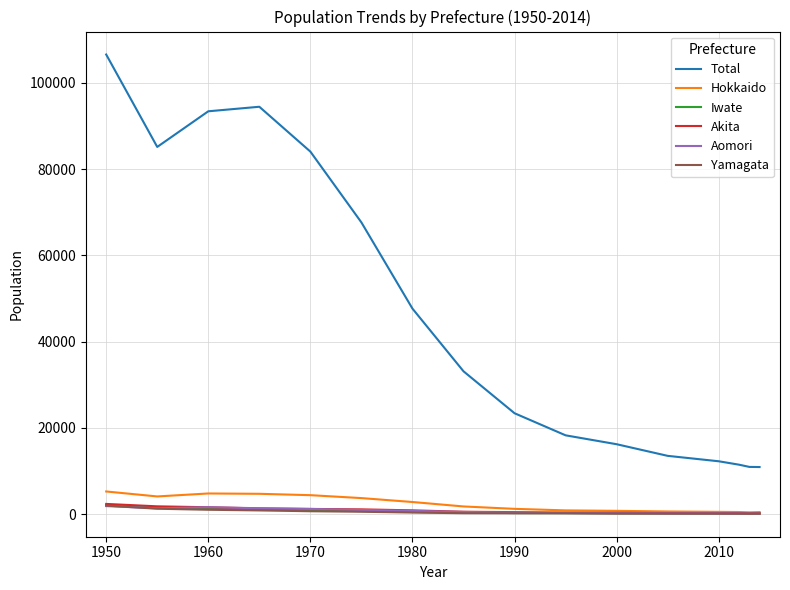

True or false: Total and Akita intersect in this chart.

False